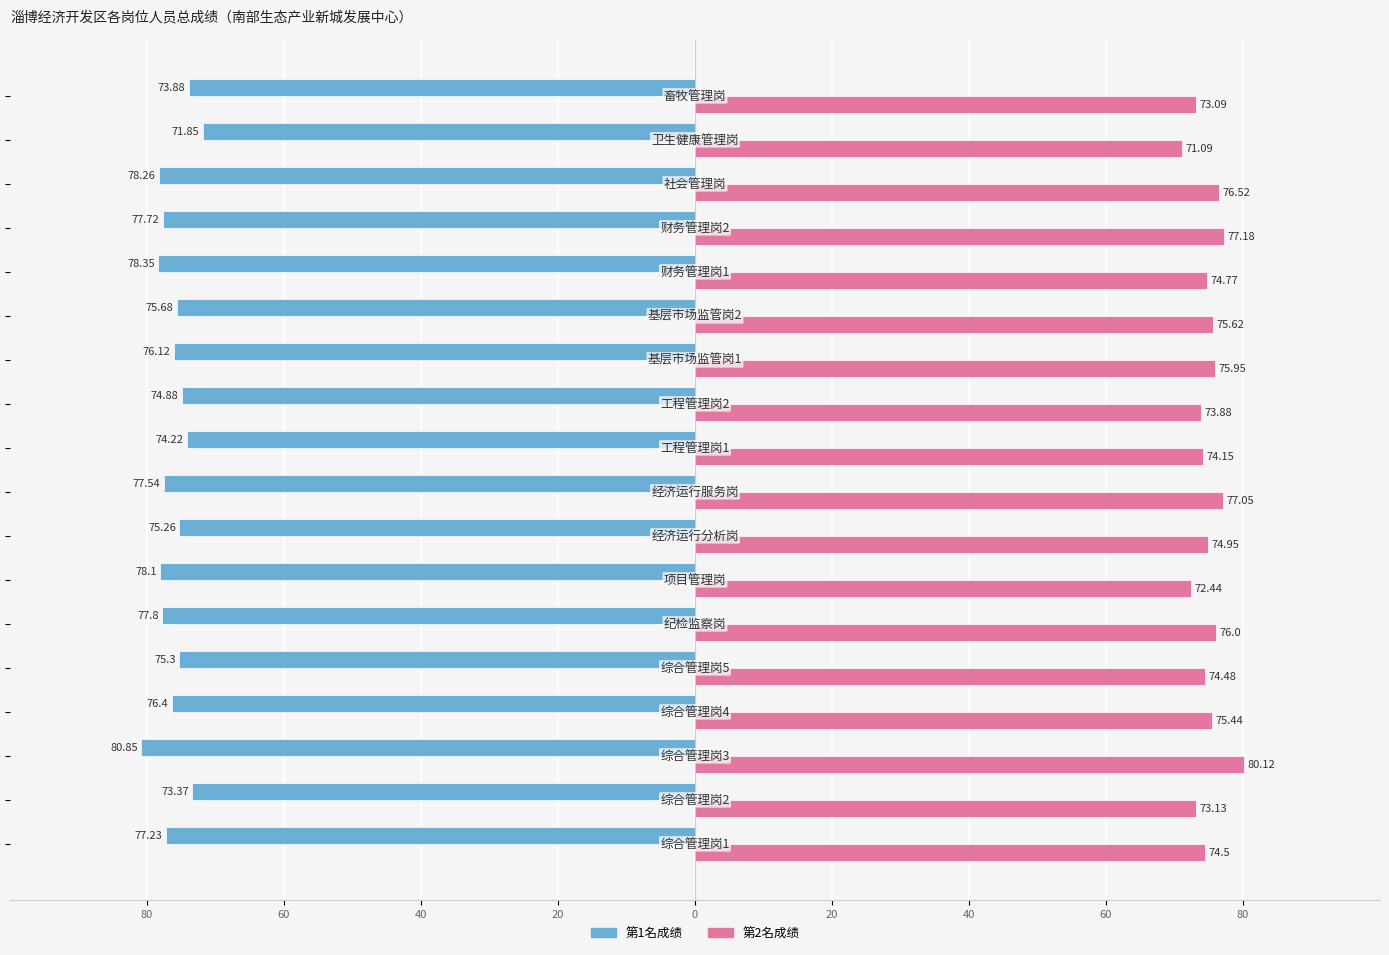

Which series has the largest range (max minus min)?

第2名成绩